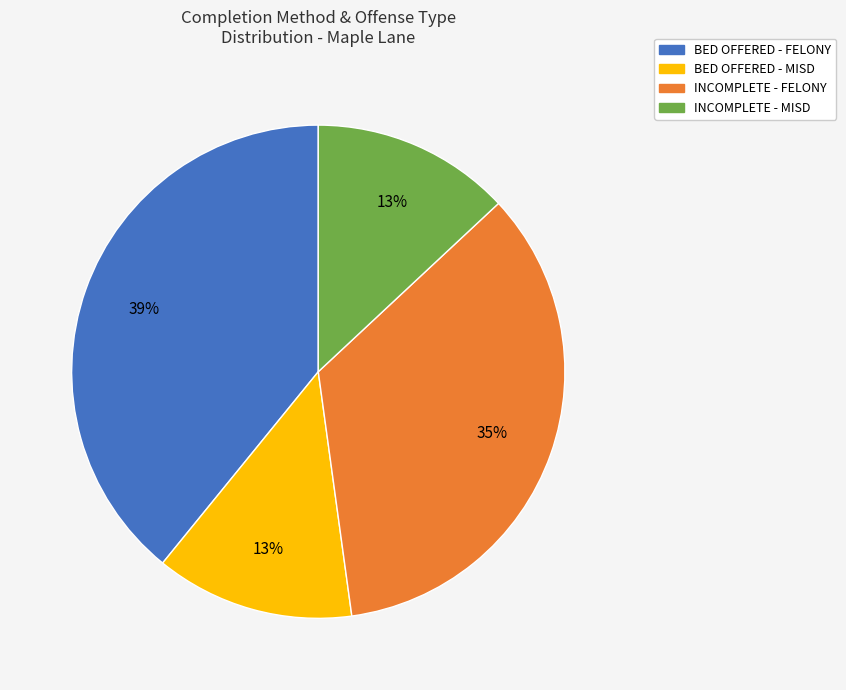

Is there any slice that represents more than half of the pie?

No